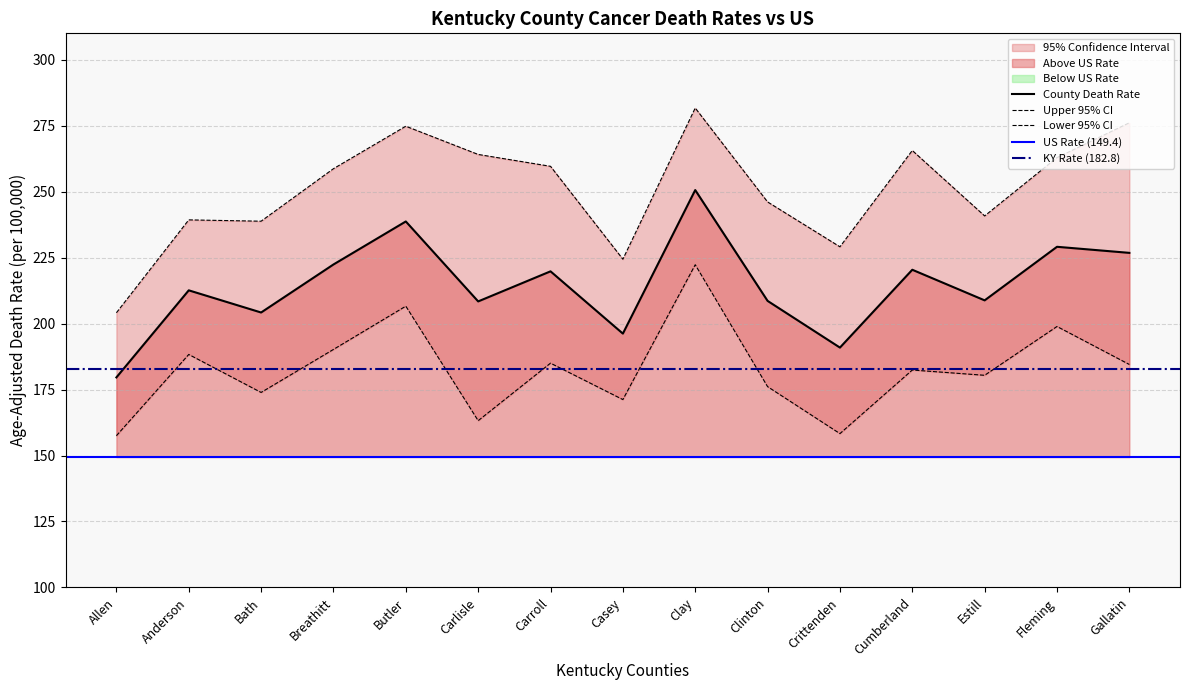

Reading right to left, what are all the values shown in this chart?

Age-Adjusted Death Rate: Gallatin=226.8	Fleming=229.1	Estill=208.8	Cumberland=220.4	Crittenden=190.9	Clinton=208.6	Clay=250.6	Casey=196.2	Carroll=219.8	Carlisle=208.4	Butler=238.7	Breathitt=222.4	Bath=204.2	Anderson=212.6	Allen=179.6
Upper 95% CI: Gallatin=276.1	Fleming=262.9	Estill=240.8	Cumberland=265.6	Crittenden=229.1	Clinton=246.1	Clay=281.7	Casey=224.4	Carroll=259.6	Carlisle=264.1	Butler=274.8	Breathitt=258.7	Bath=238.8	Anderson=239.3	Allen=204.1
Lower 95% CI: Gallatin=184.5	Fleming=198.9	Estill=180.4	Cumberland=182.4	Crittenden=158.3	Clinton=176.1	Clay=222.3	Casey=171.2	Carroll=185.0	Carlisle=163.2	Butler=206.6	Breathitt=190.2	Bath=173.9	Anderson=188.3	Allen=157.5